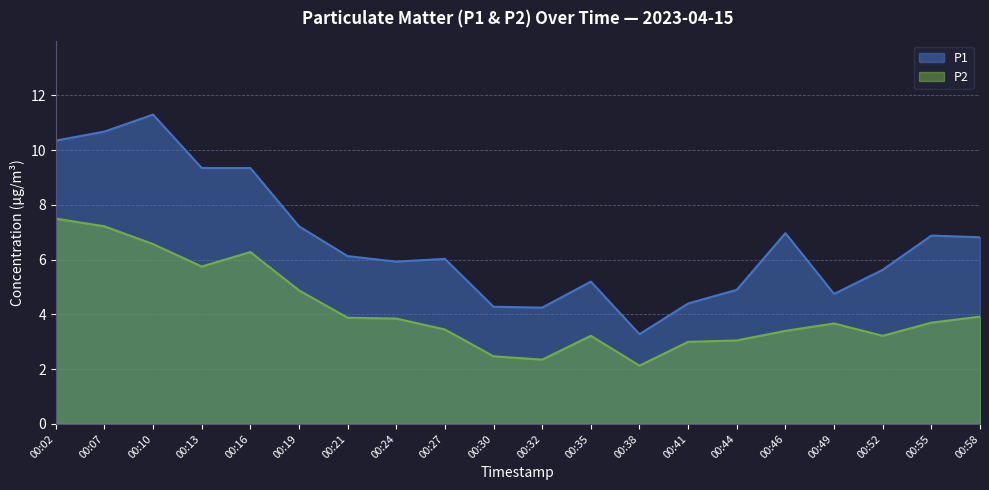

Rank the series by their average value, from highest to lowest.

P1, P2